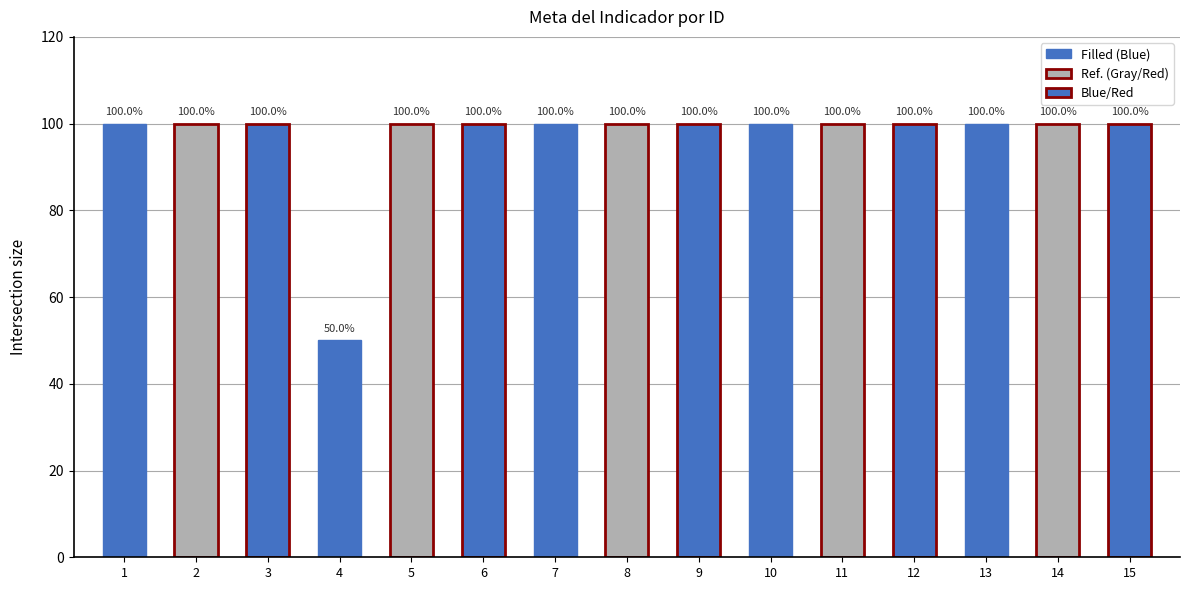

What is the ratio of the value at 12 to the value at 9?

1.0